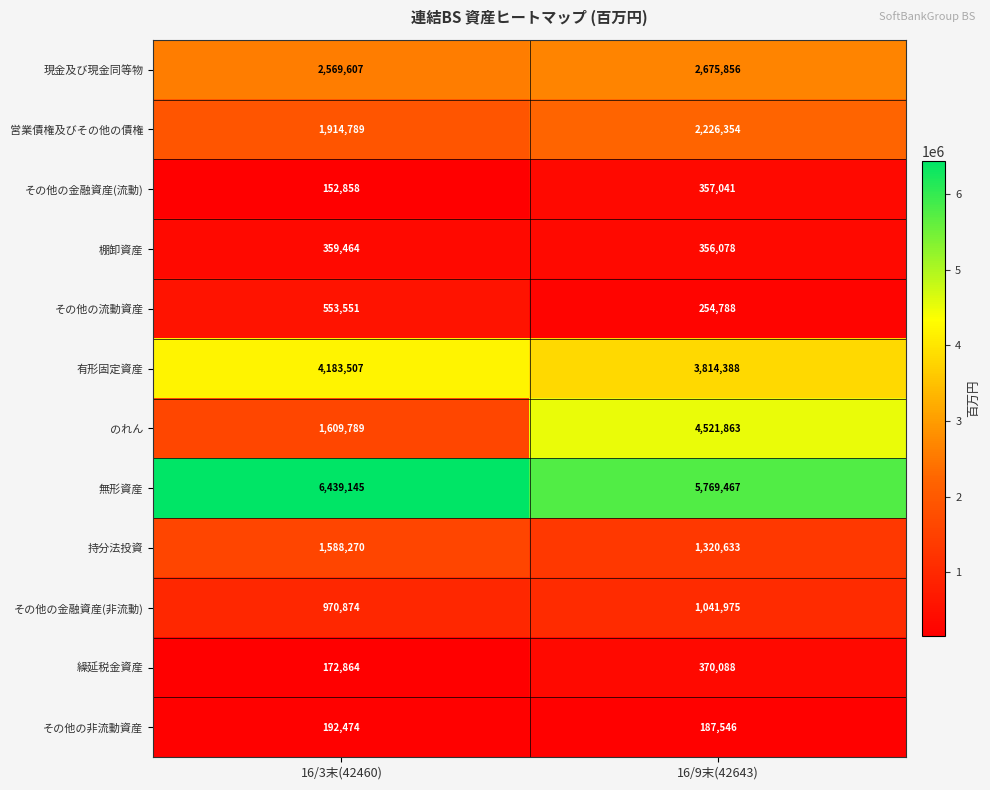

What is the greatest value displayed?

6439145